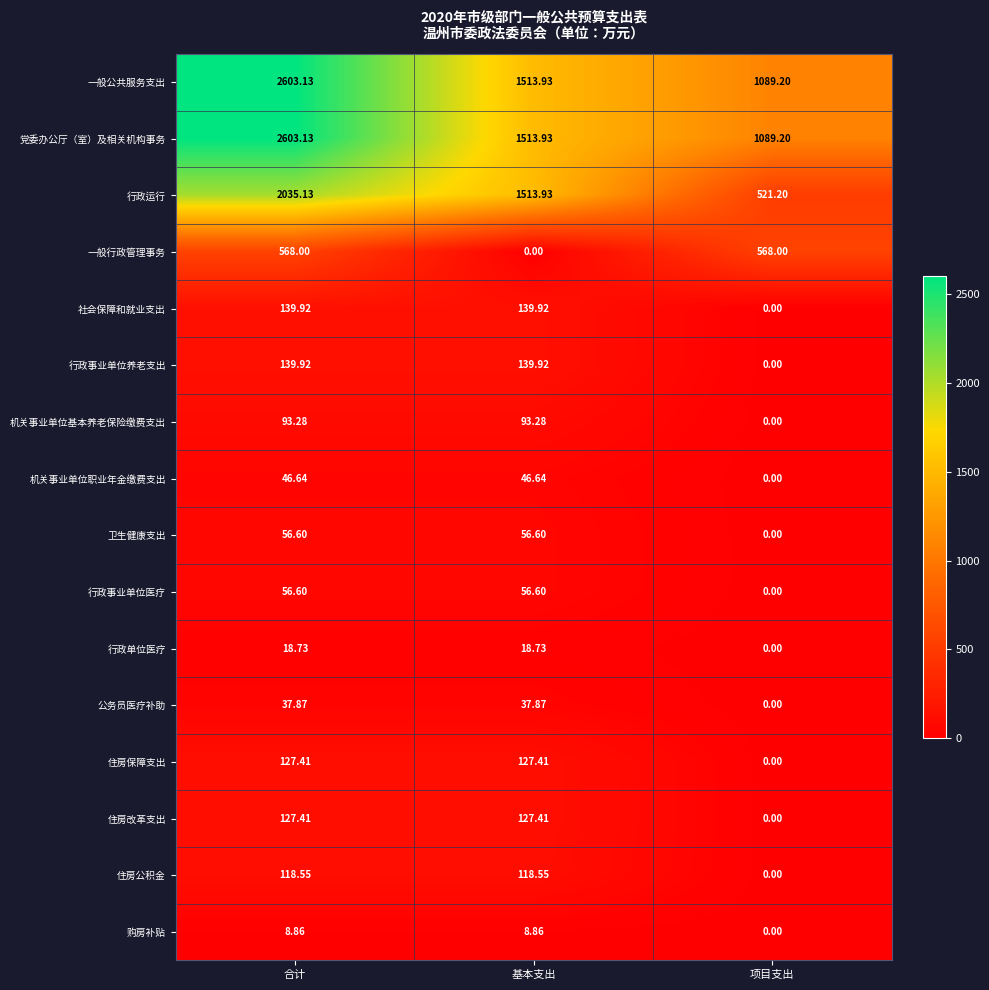

How many values in the 党委办公厅（室）及相关机构事务 series exceed 1513?

2